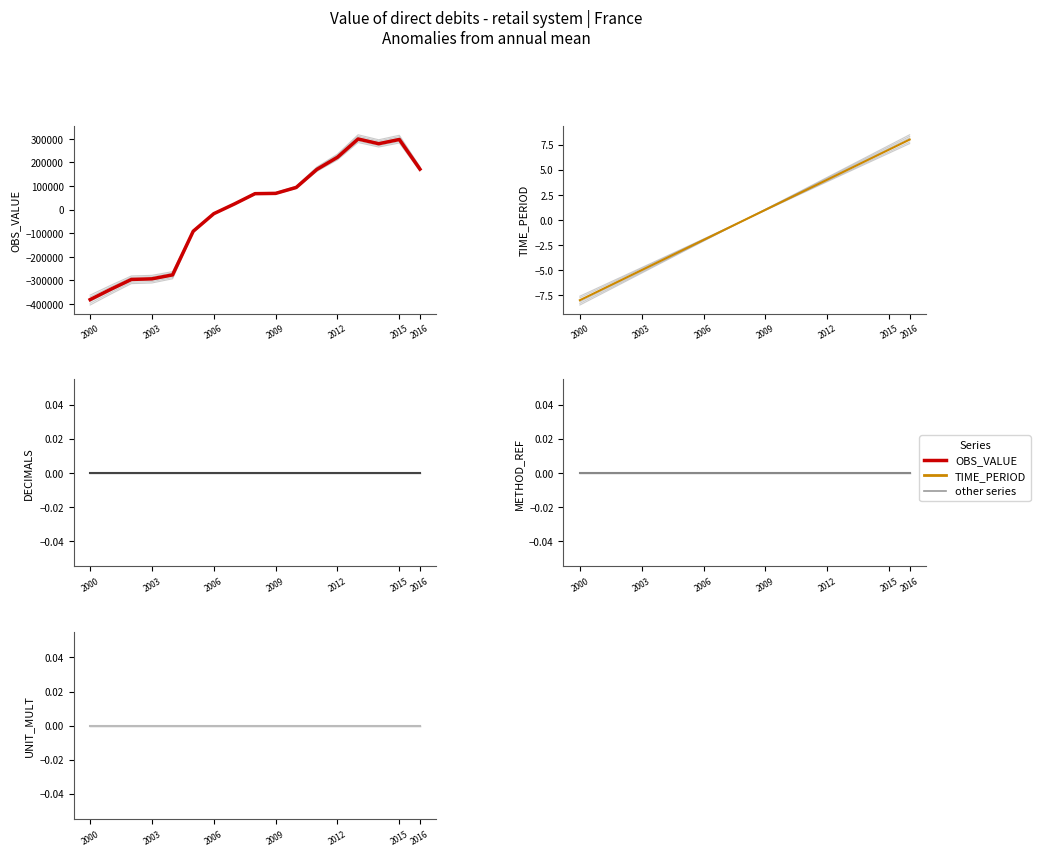

At which label is METHOD_REF closest to 0?

2000